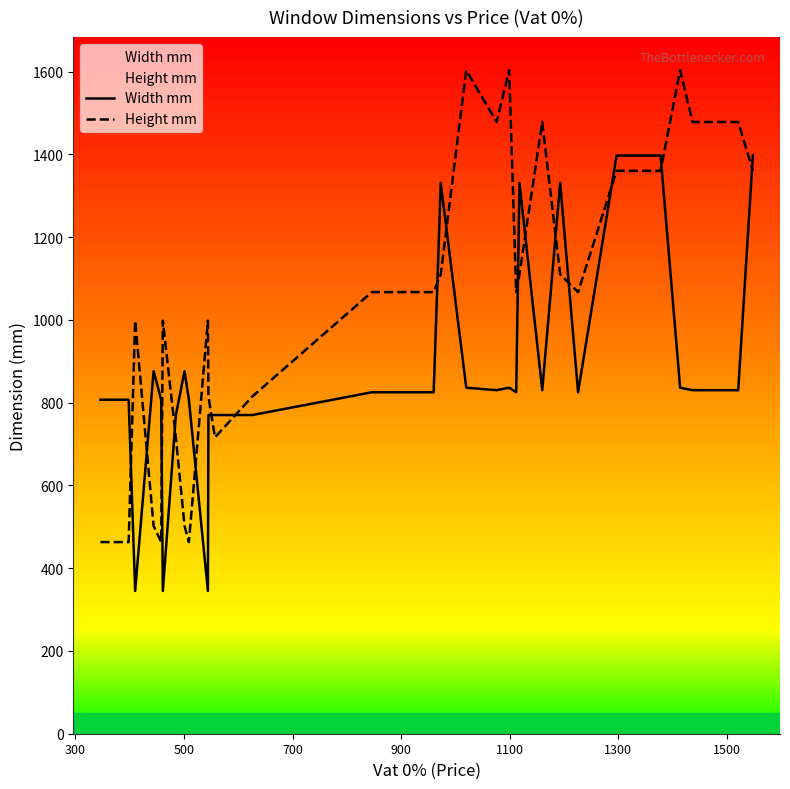

What is the difference between the maximum and minimum values in the Height mm series?

1140